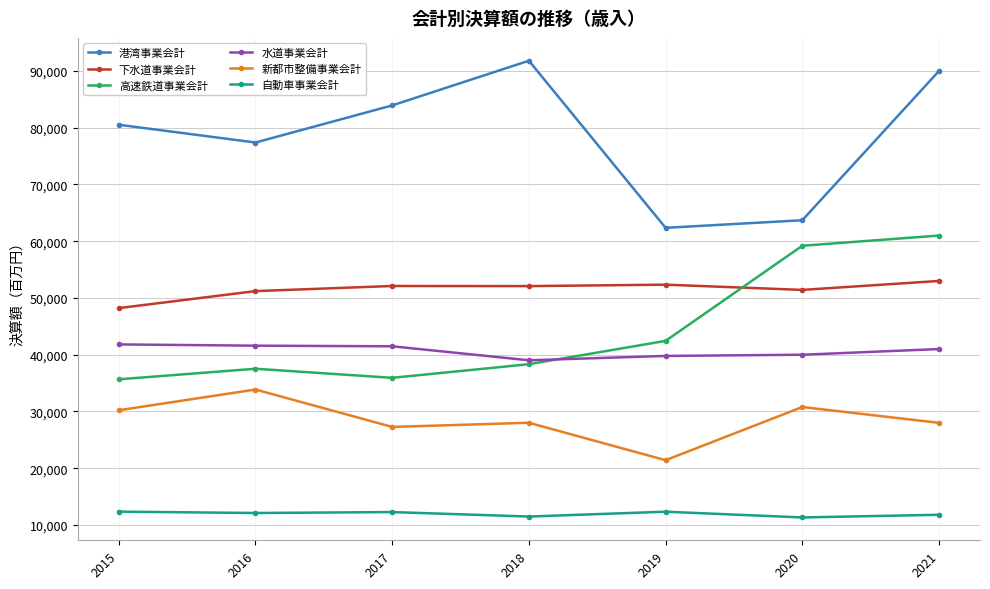

What are all the series names shown in the legend?

港湾事業会計, 下水道事業会計, 高速鉄道事業会計, 水道事業会計, 新都市整備事業会計, 自動車事業会計